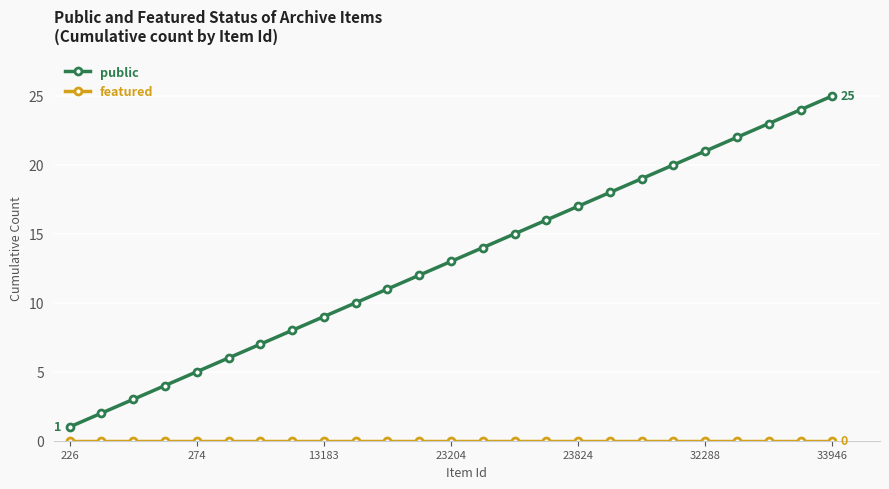

Which series has the widest spread of values?

public